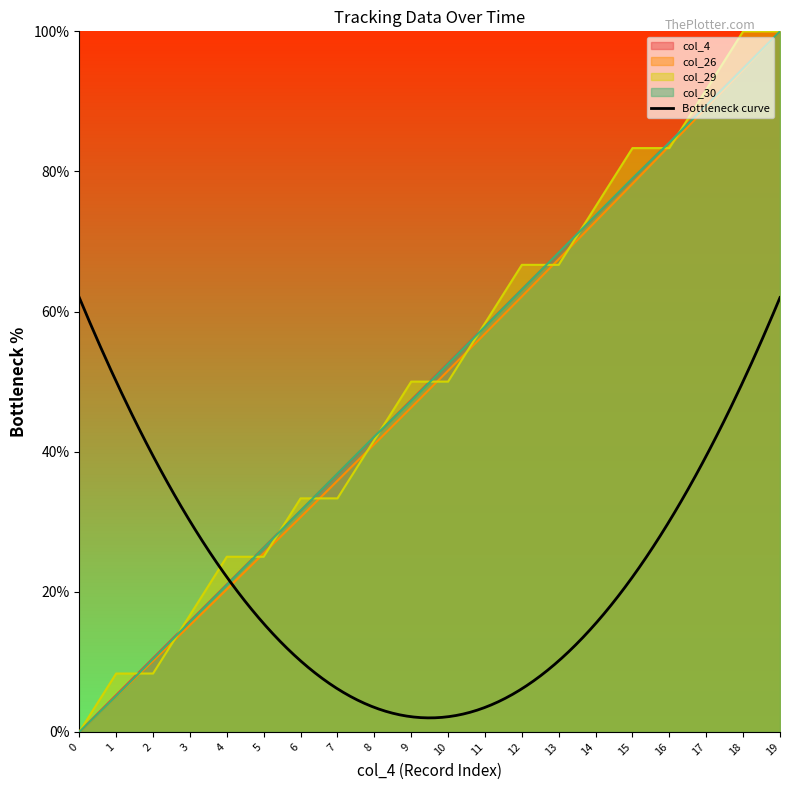

The value of col_4 at 1 is 1.3. True or false?

False